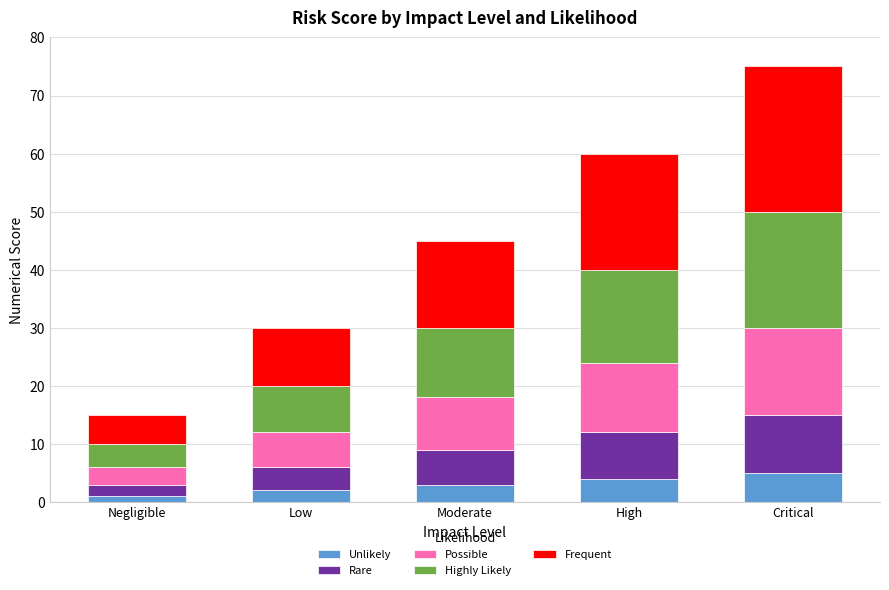

Reading right to left, list the values for the Unlikely series.

5	4	3	2	1